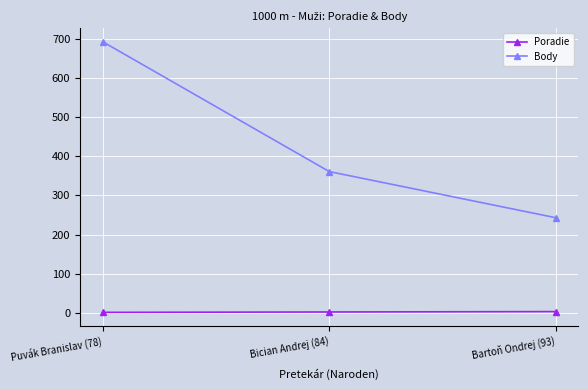

What is the label of the 1st point from the right?

Bartoň Ondrej (93)